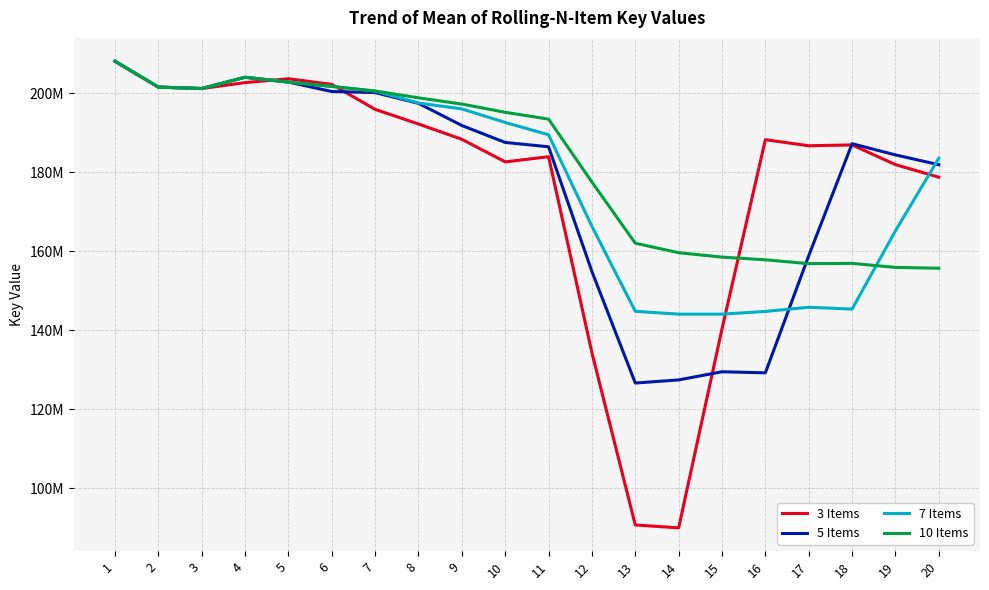

Where does the 10 Items series first go above 195198397?

1